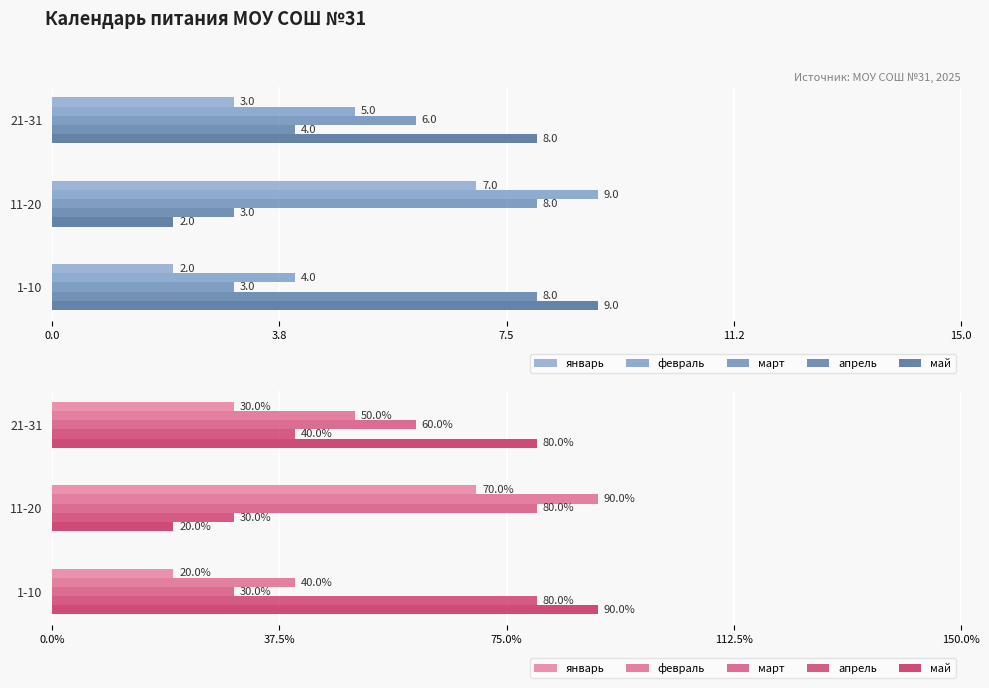

Which series has the largest range (max minus min)?

май